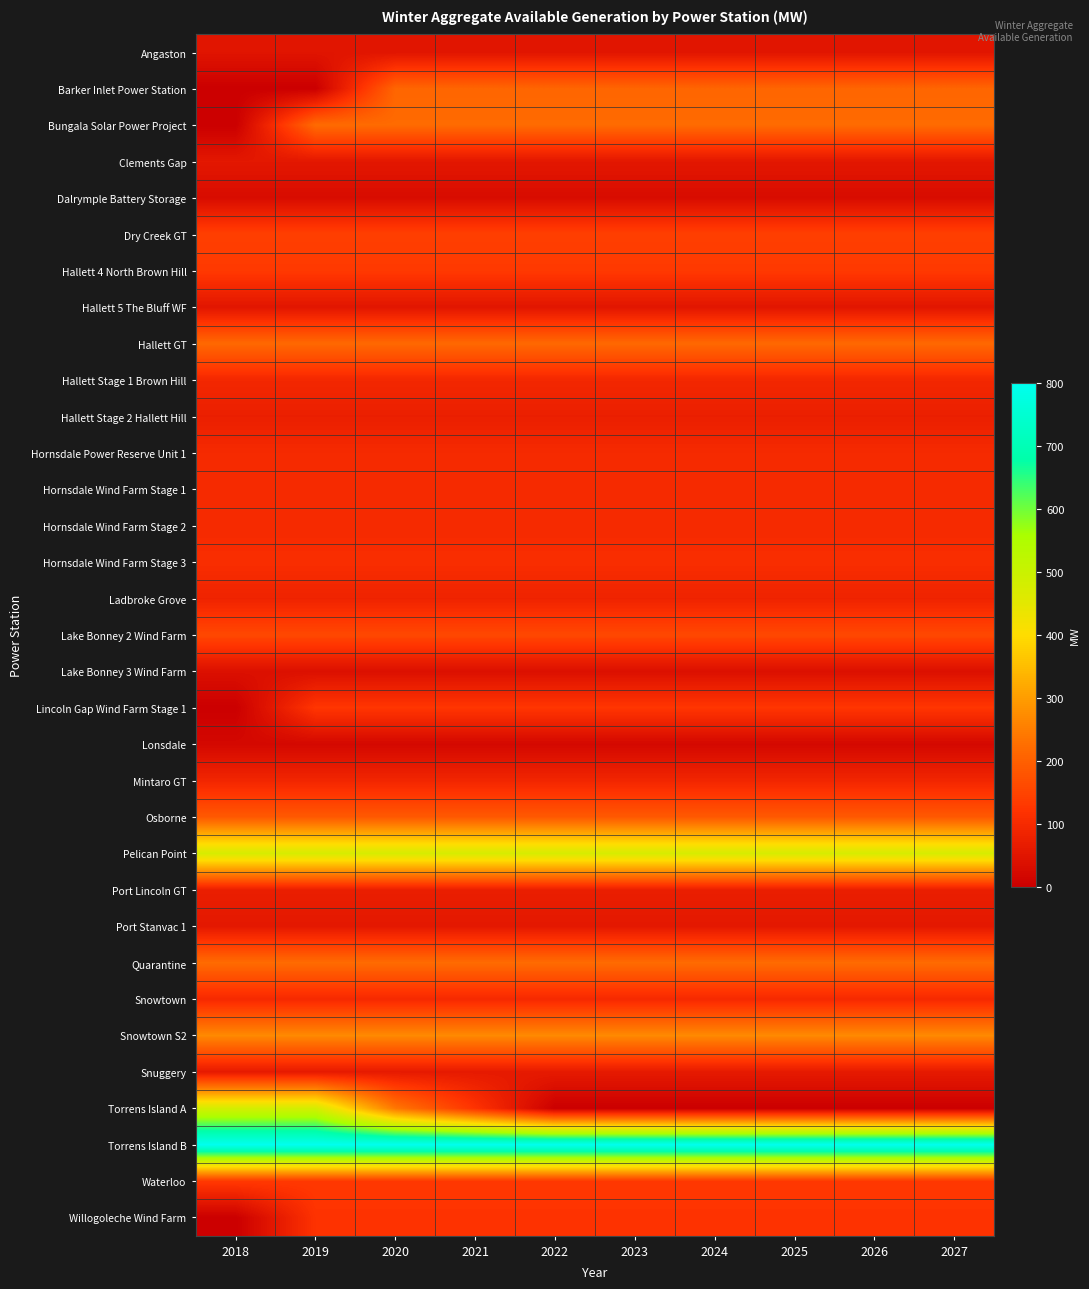

What is the maximum value shown in the chart?

800.0